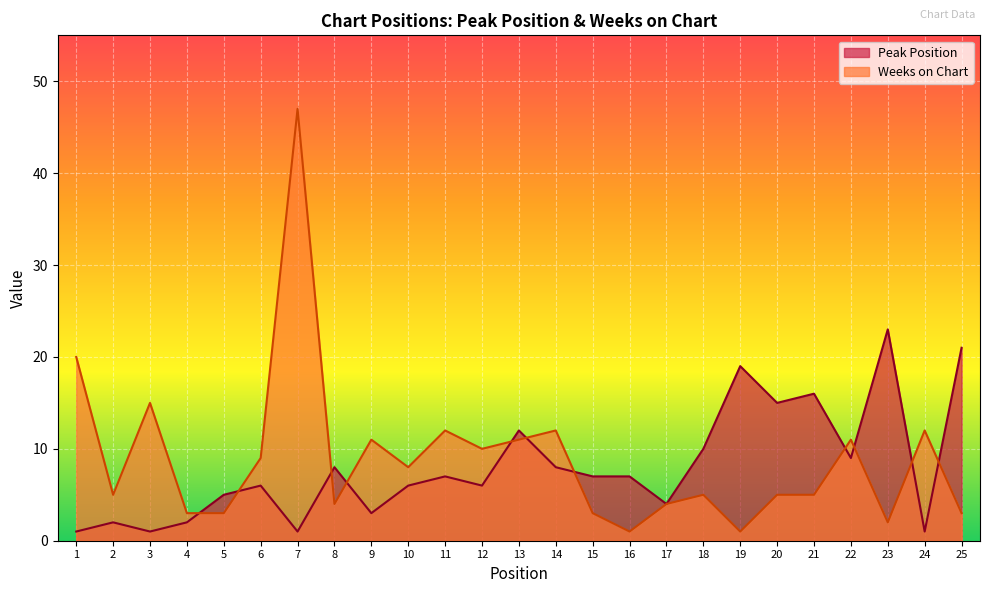

The value of Weeks on Chart at 22 is 11. True or false?

True